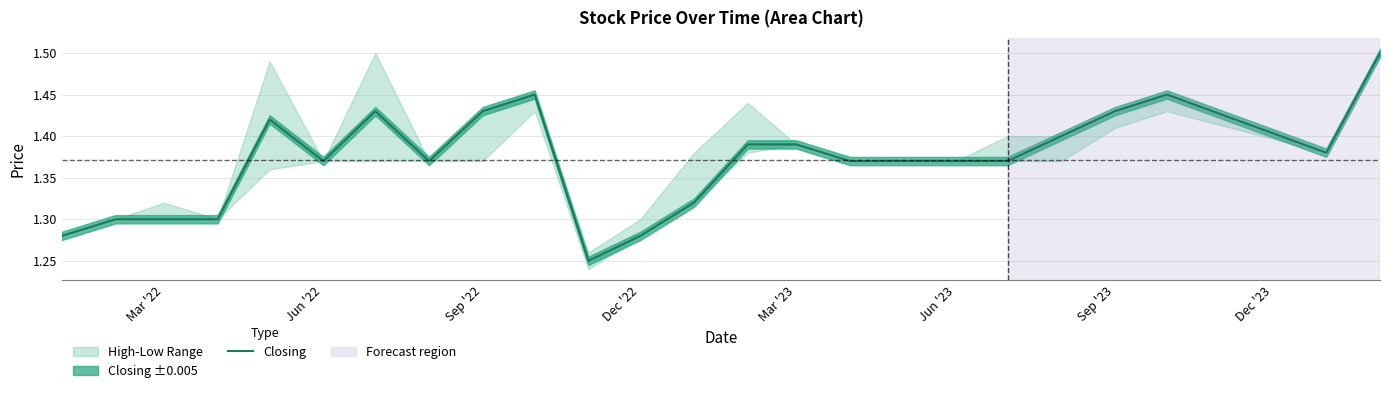

The Closing series shows 0.3 at Dec '22. True or false?

False